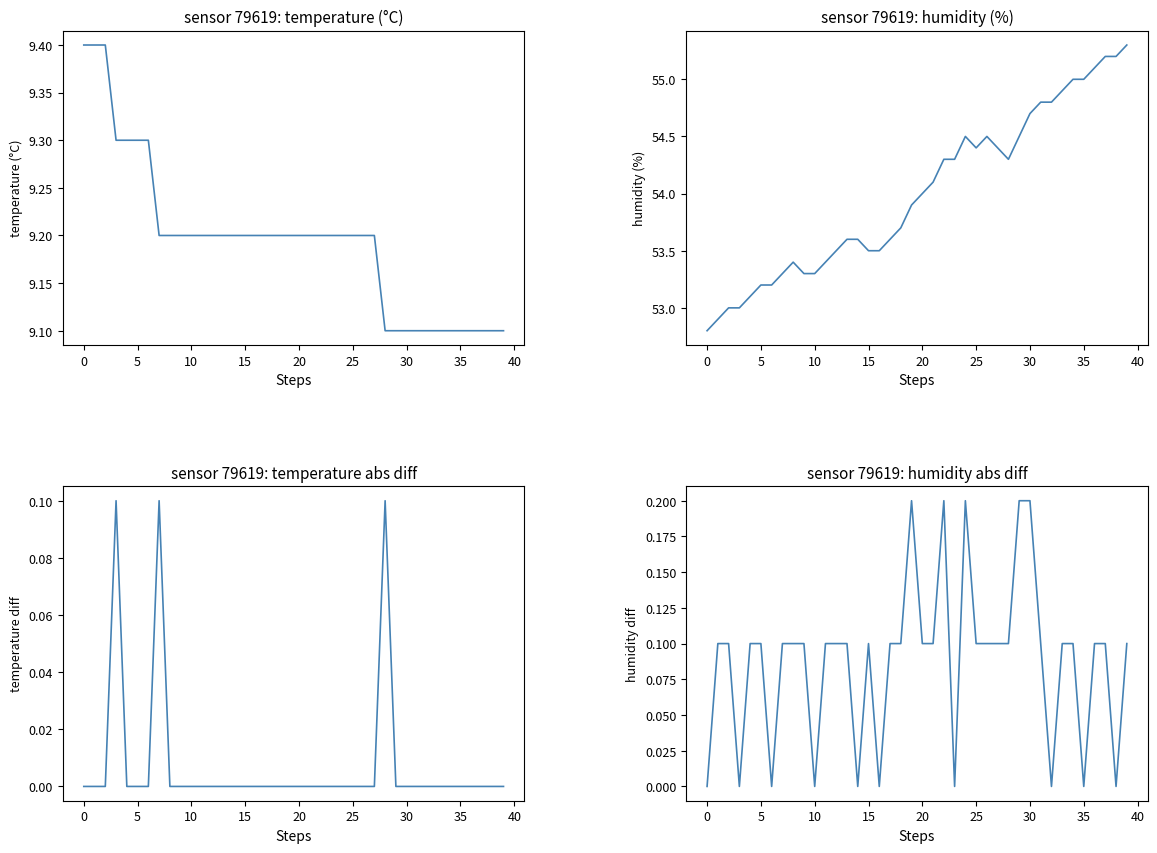

What are all the series names shown in the legend?

temperature, humidity, temperature diff, humidity diff